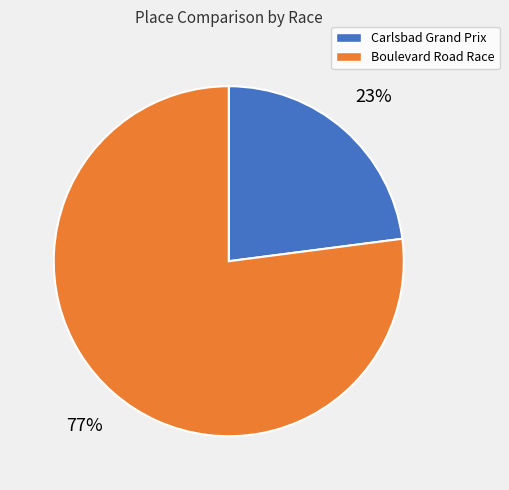

Does Boulevard Road Race account for over 50% of the chart?

Yes